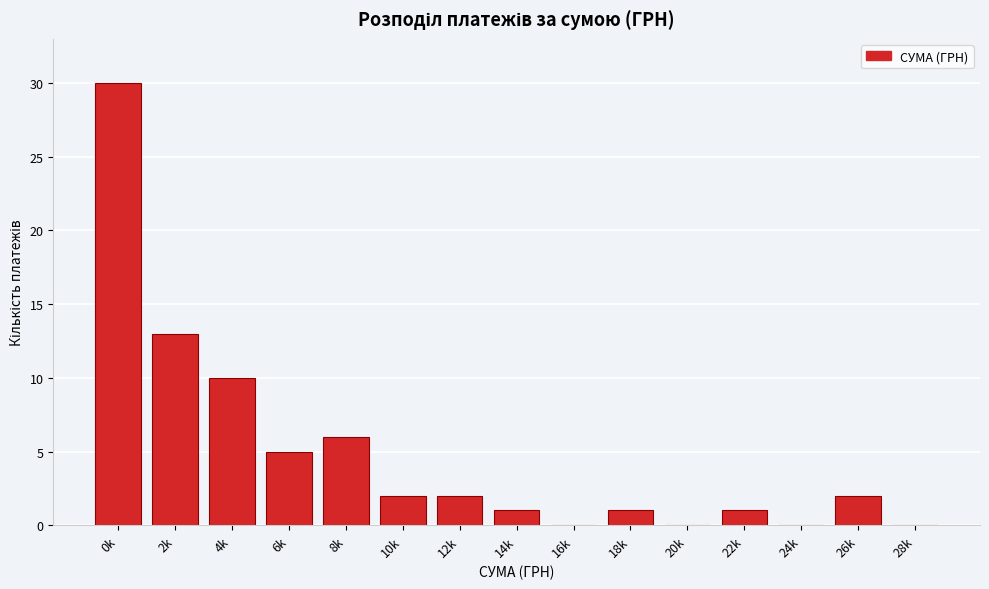

Reading left to right, what are all the values shown in this chart?

0k=30	2k=13	4k=10	6k=5	8k=6	10k=2	12k=2	14k=1	16k=0	18k=1	20k=0	22k=1	24k=0	26k=2	28k=0